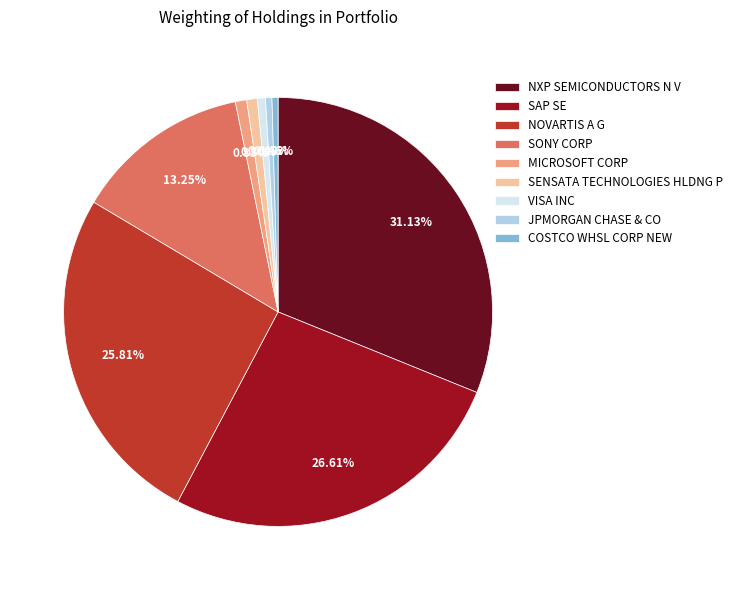

What percentage do JPMORGAN CHASE & CO and SONY CORP together represent?

13.7%